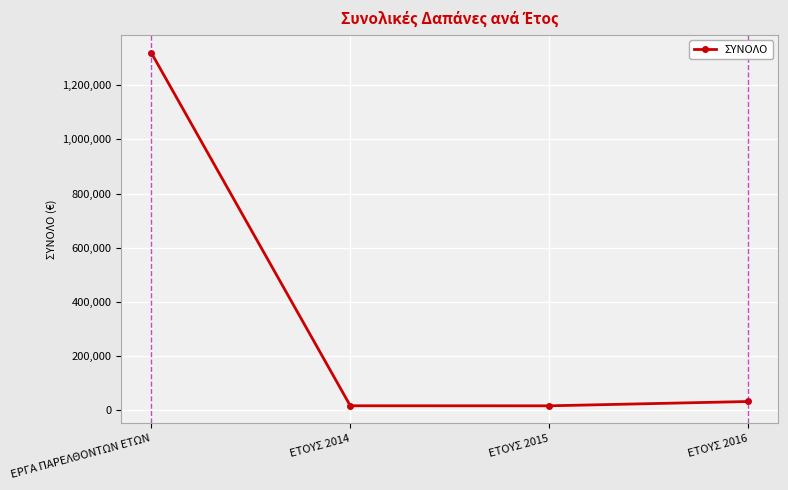

Approximately how many times larger is the value at ΕΤΟΥΣ 2014 compared to ΕΤΟΥΣ 2015?

1.0